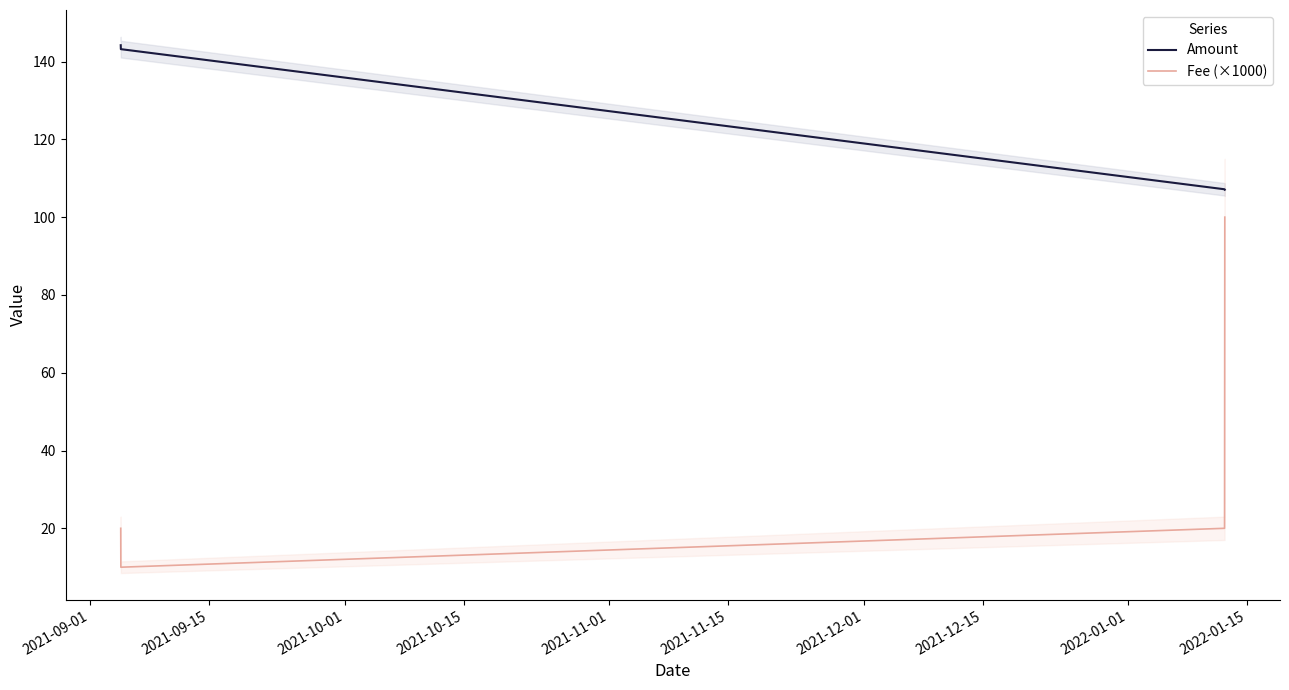

What is the lowest value of the Amount series?

107.1